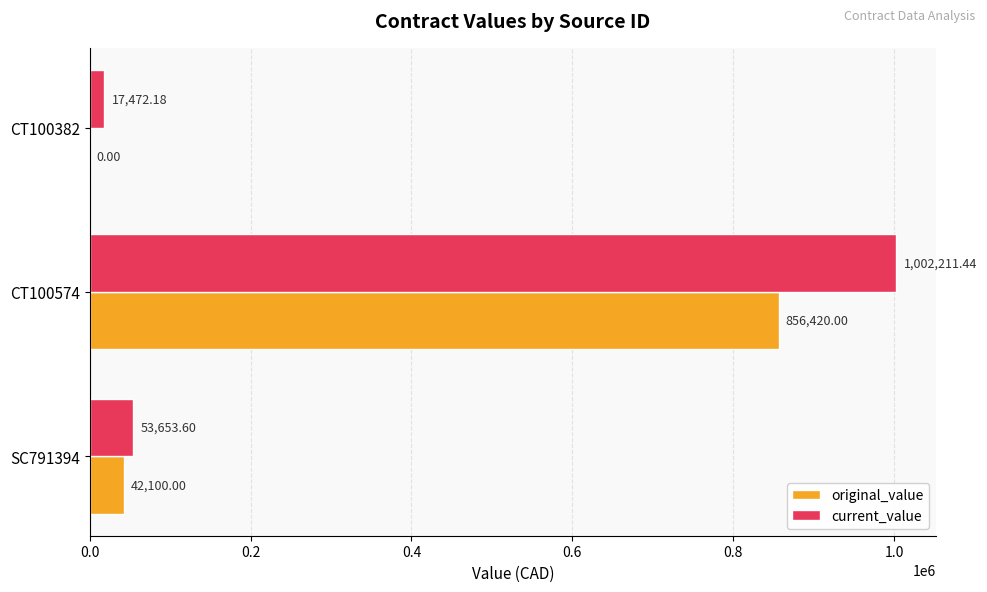

What is the maximum value shown in the chart?

1002211.4